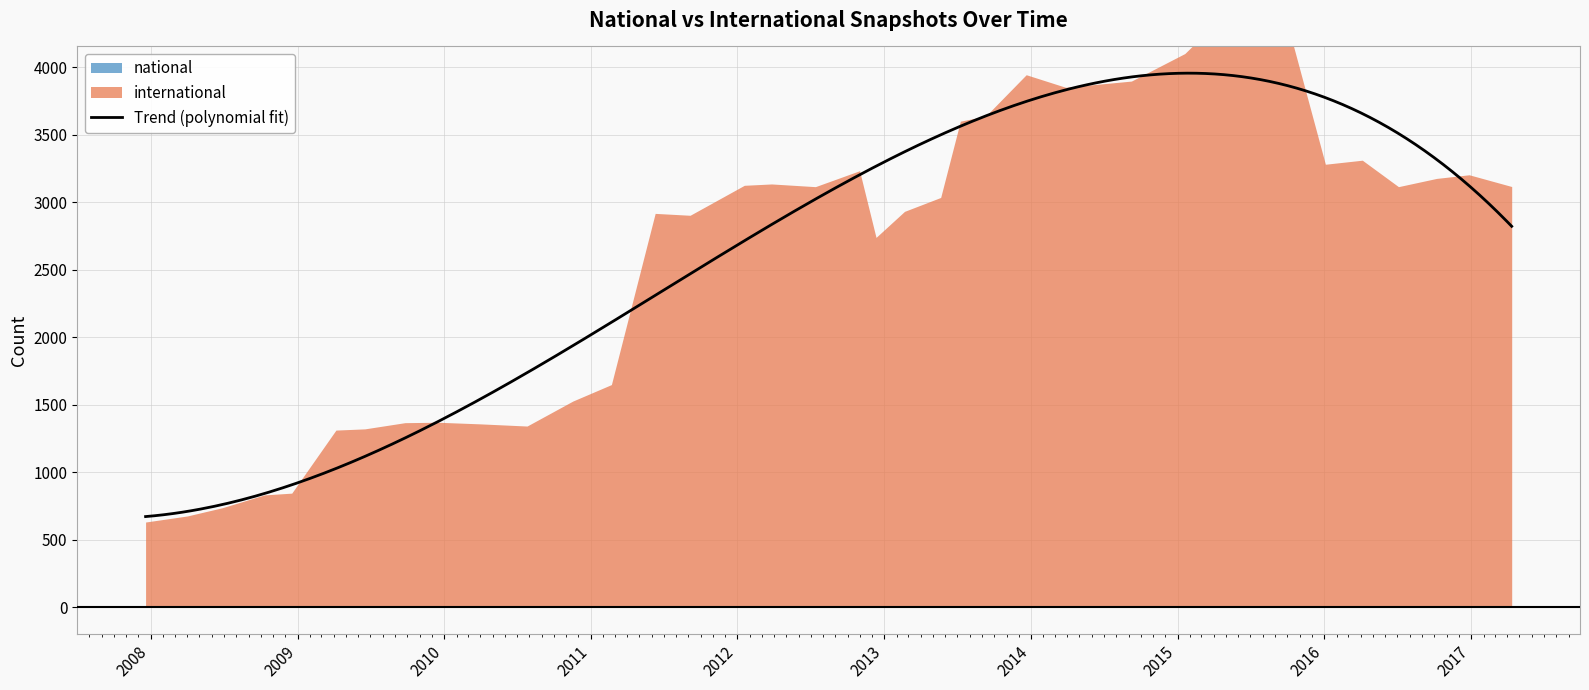

What is the total value across all series at 2007-12-19?

633